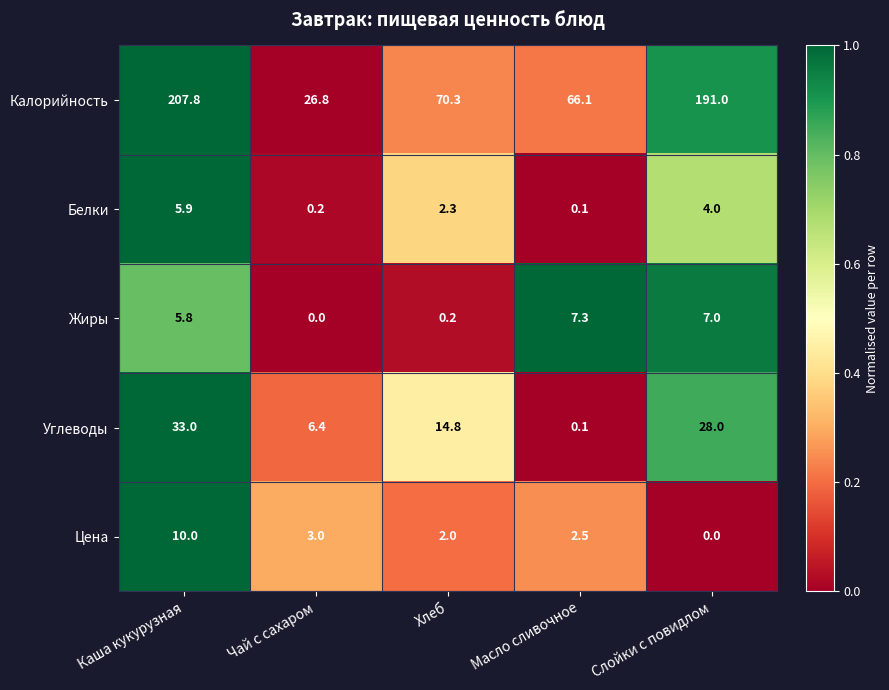

Reading left to right, extract all data points from this chart.

Калорийность: Каша кукурузная=207.8	Чай с сахаром=26.8	Хлеб=70.3	Масло сливочное=66.1	Слойки с повидлом=191.0
Белки: Каша кукурузная=5.9	Чай с сахаром=0.2	Хлеб=2.3	Масло сливочное=0.1	Слойки с повидлом=4.0
Жиры: Каша кукурузная=5.8	Чай с сахаром=0.0	Хлеб=0.2	Масло сливочное=7.3	Слойки с повидлом=7.0
Углеводы: Каша кукурузная=33.0	Чай с сахаром=6.4	Хлеб=14.8	Масло сливочное=0.1	Слойки с повидлом=28.0
Цена: Каша кукурузная=10.0	Чай с сахаром=3.0	Хлеб=2.0	Масло сливочное=2.5	Слойки с повидлом=0.0